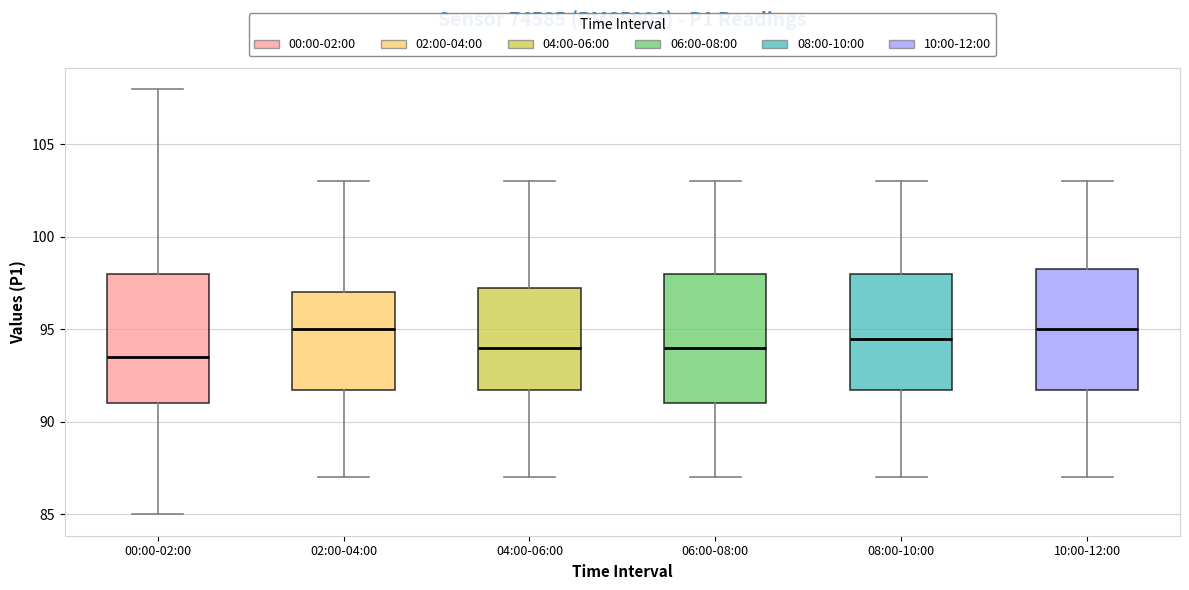

Reading left to right, read every box against the y-axis: the position of its median line, the range the box covers, and the ends of its whiskers. The values are not printed on the chart, so give them approximately, as read against the axis.

00:00-02:00: median 93.5, box 91.0 to 98.0, whiskers 85.0 to 108.0
02:00-04:00: median 95.0, box 92.0 to 97.0, whiskers 87.0 to 103.0
04:00-06:00: median 94.0, box 92.0 to 97.5, whiskers 87.0 to 103.0
06:00-08:00: median 94.0, box 91.0 to 98.0, whiskers 87.0 to 103.0
08:00-10:00: median 94.5, box 92.0 to 98.0, whiskers 87.0 to 103.0
10:00-12:00: median 95.0, box 92.0 to 98.5, whiskers 87.0 to 103.0